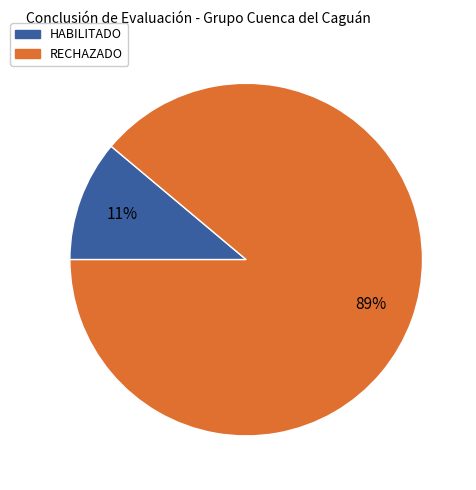

To the nearest percent, what is the average slice percentage?

50%